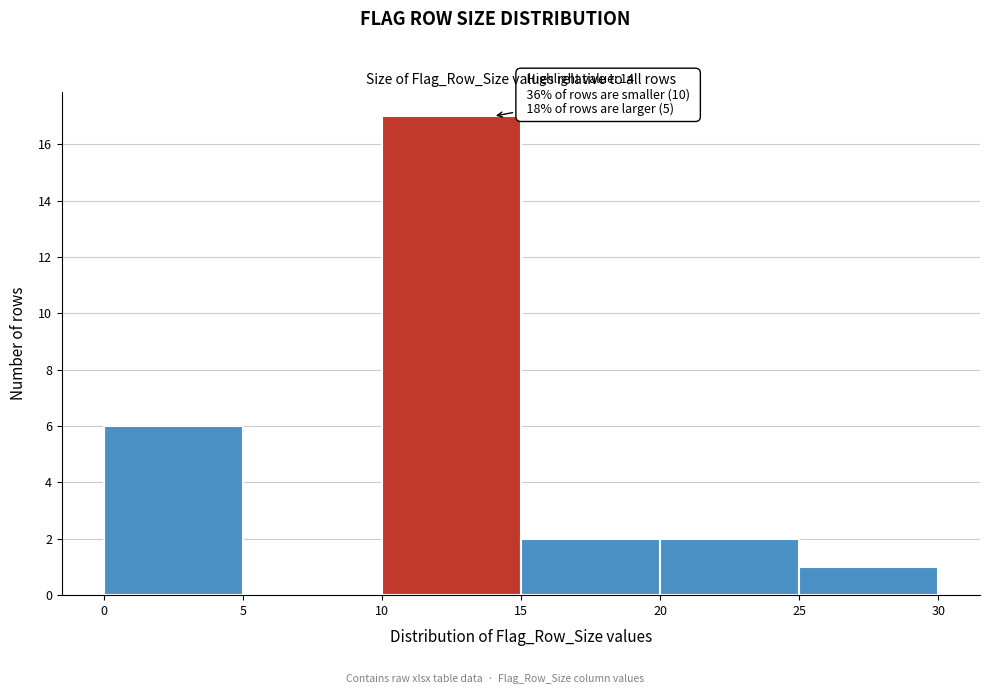

Which range on the x-axis has the tallest bar?

10 to 15